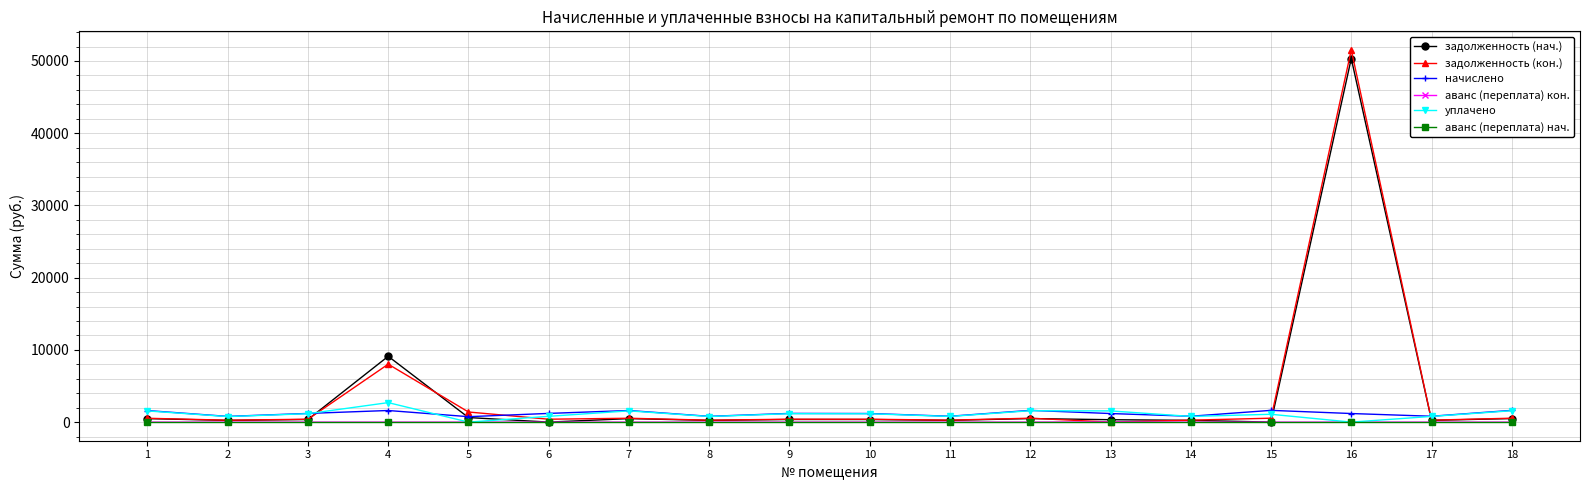

At which category is the sum across all series the highest?

16